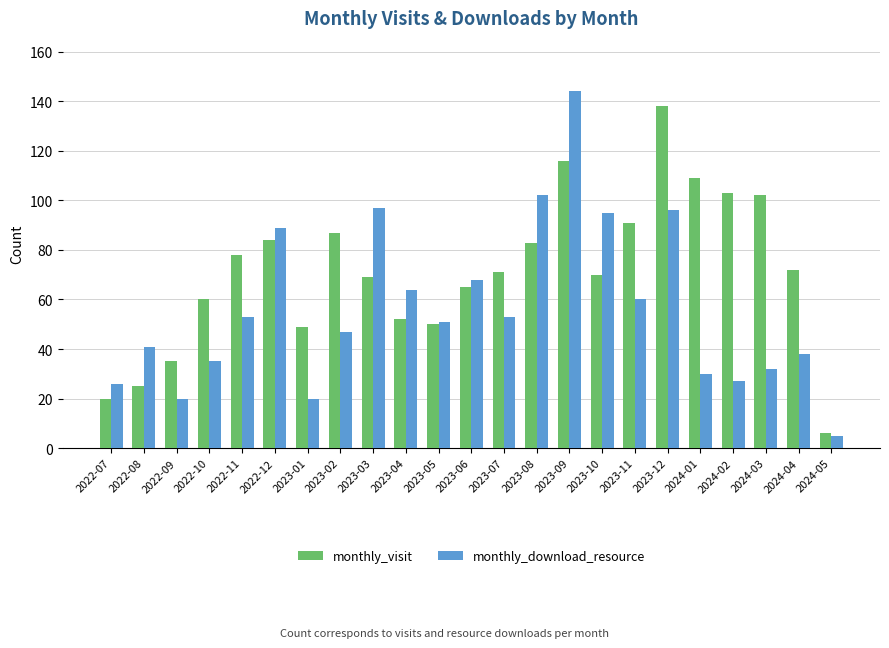

What is the label of the 8th bar from the left?

2023-02